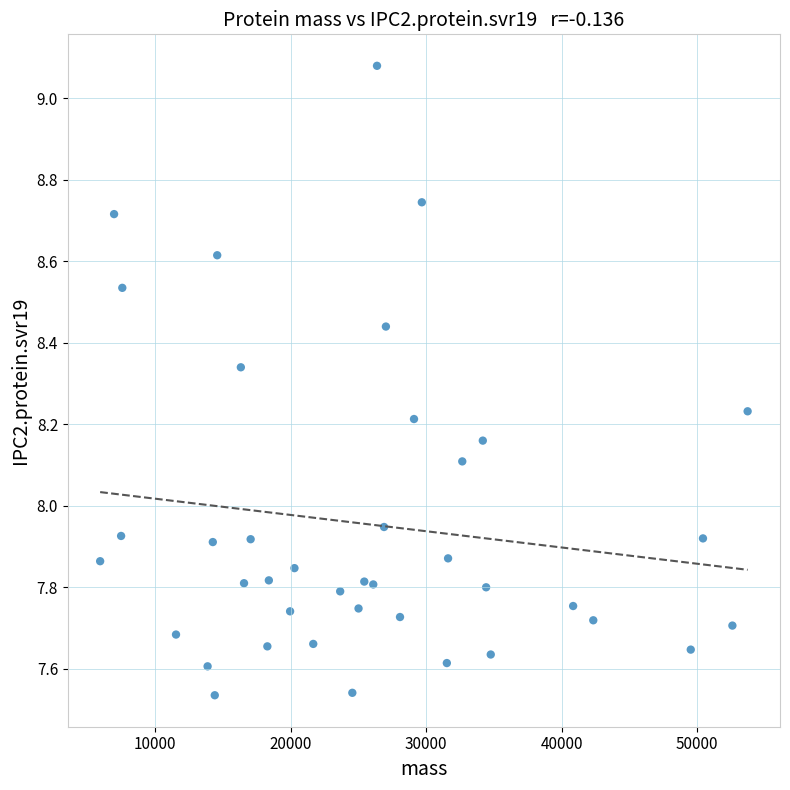

What is the range of Y values (max minus min)?

1.5